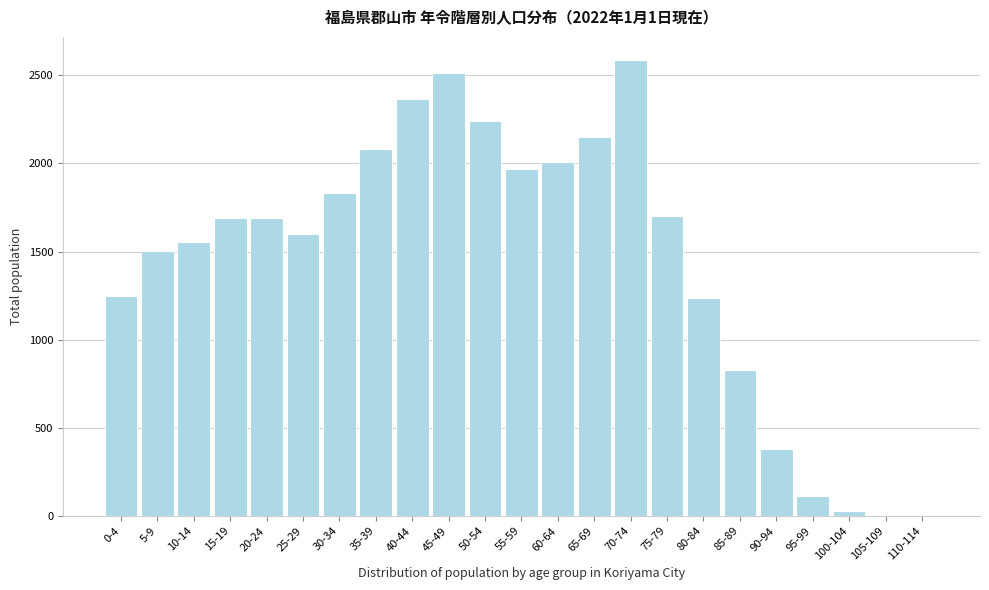

Between 95-99 and 5-9, which is larger?

5-9